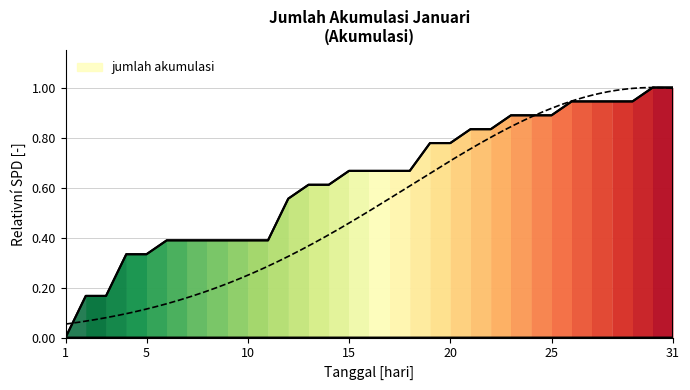

What is the average value?

0.6